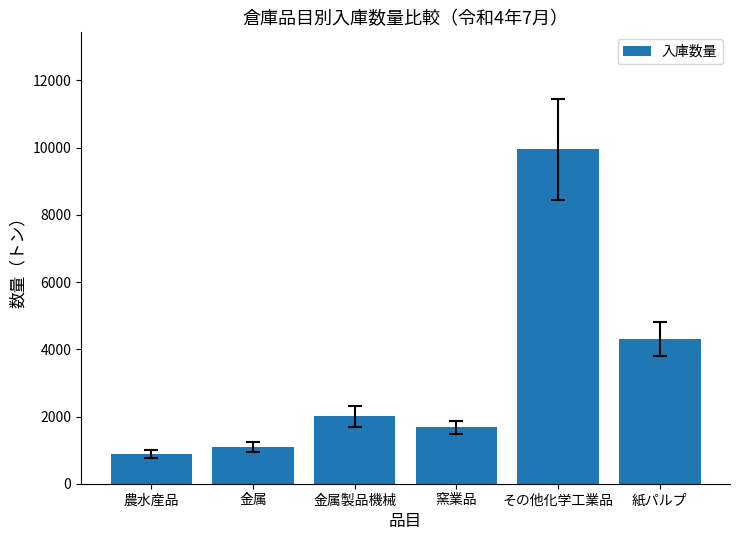

The value at 金属 is 1097.0. True or false?

True